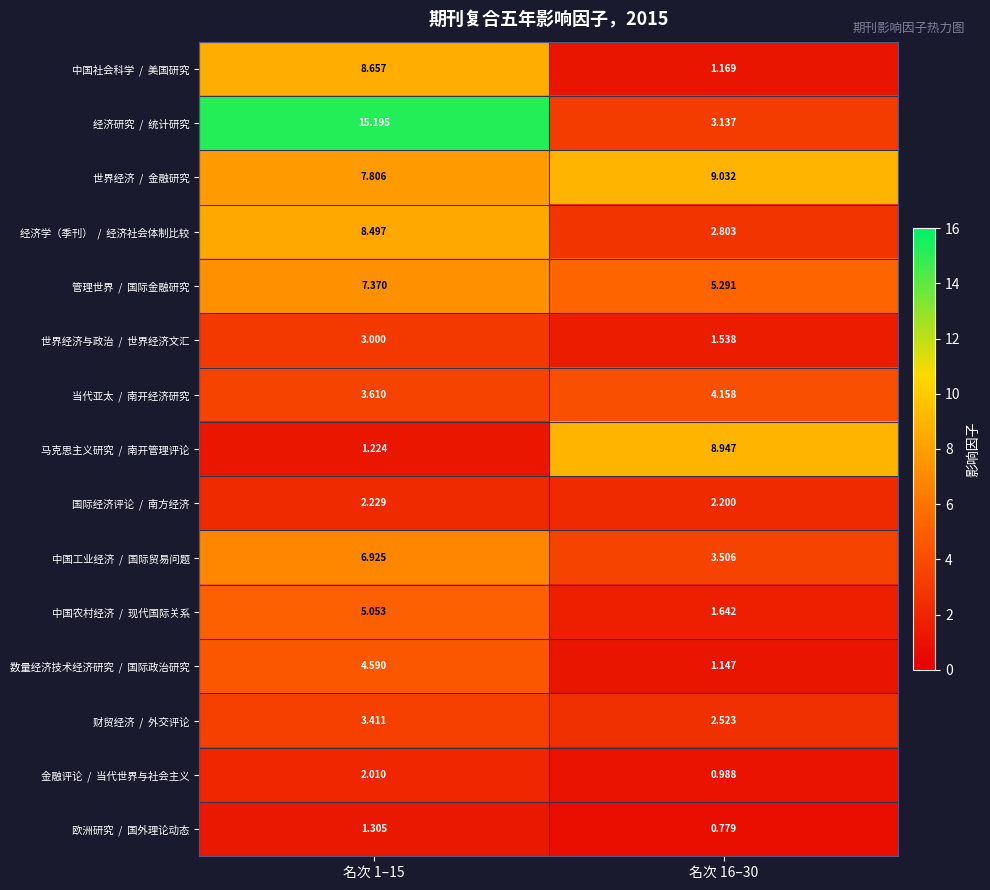

How many series are shown in this chart?

15